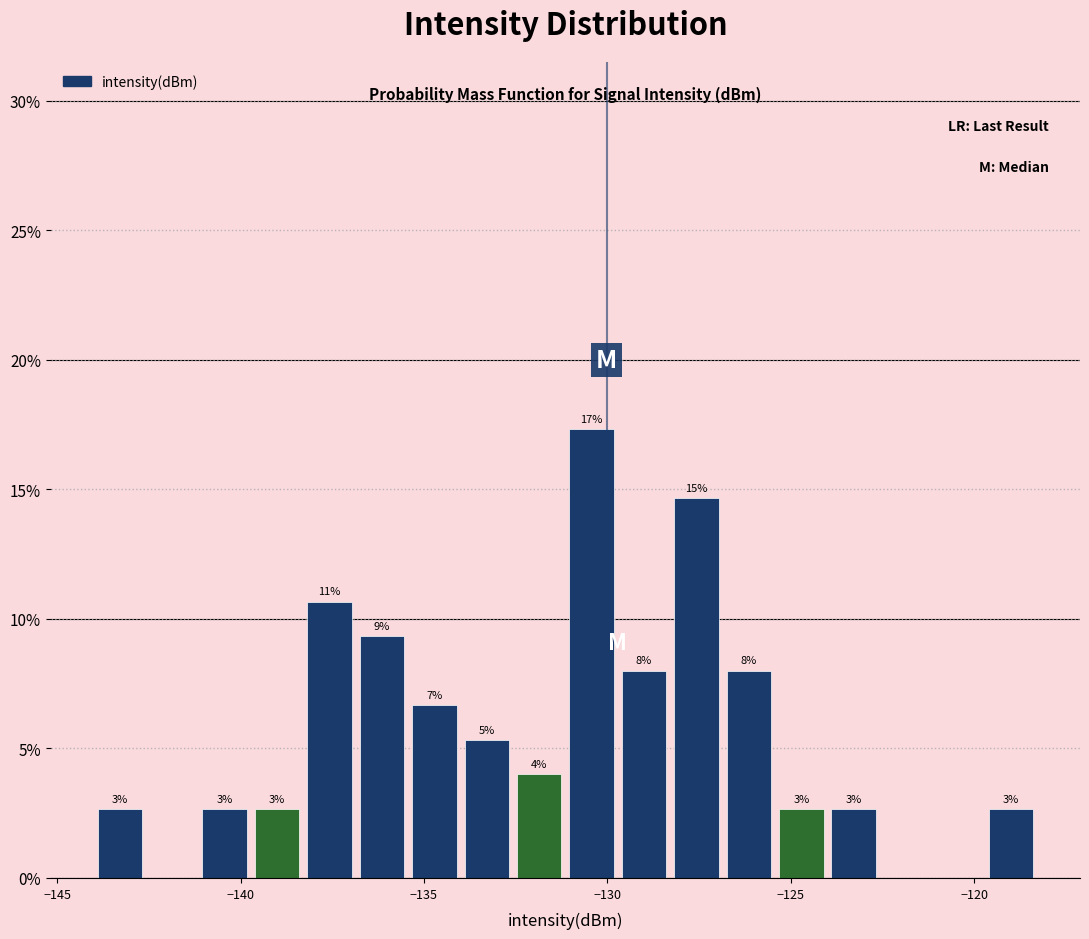

Around what value on the x-axis is the tallest bar? Give the approximate position of its centre, as read against the axis.

-130.5